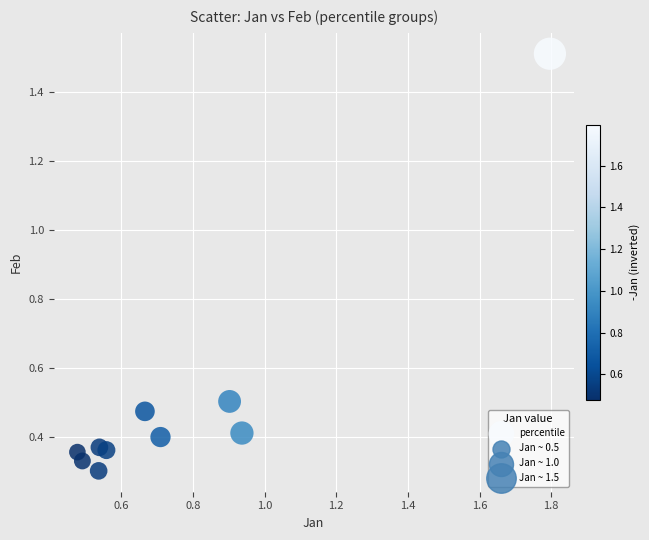

What is the average X value?

0.8